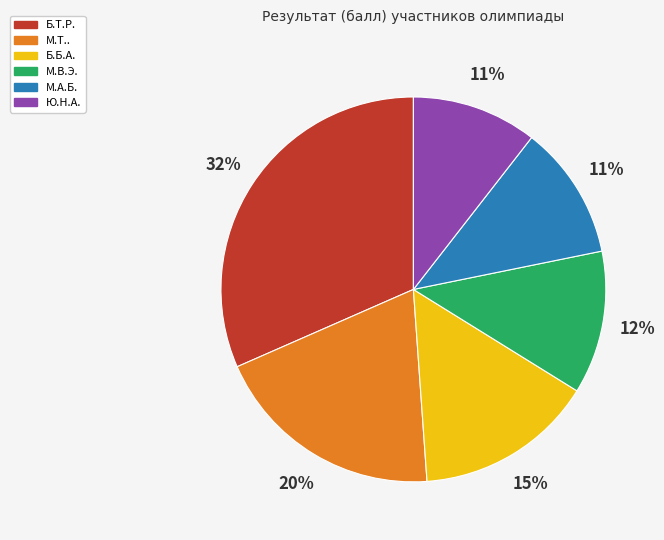

Is there a majority slice in this chart?

No